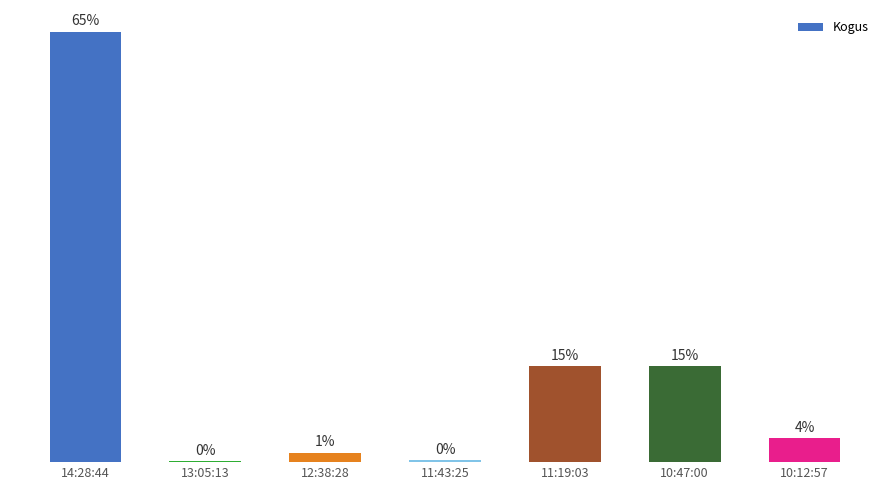

True or false: the data shows 2 at 11:43:25.

False